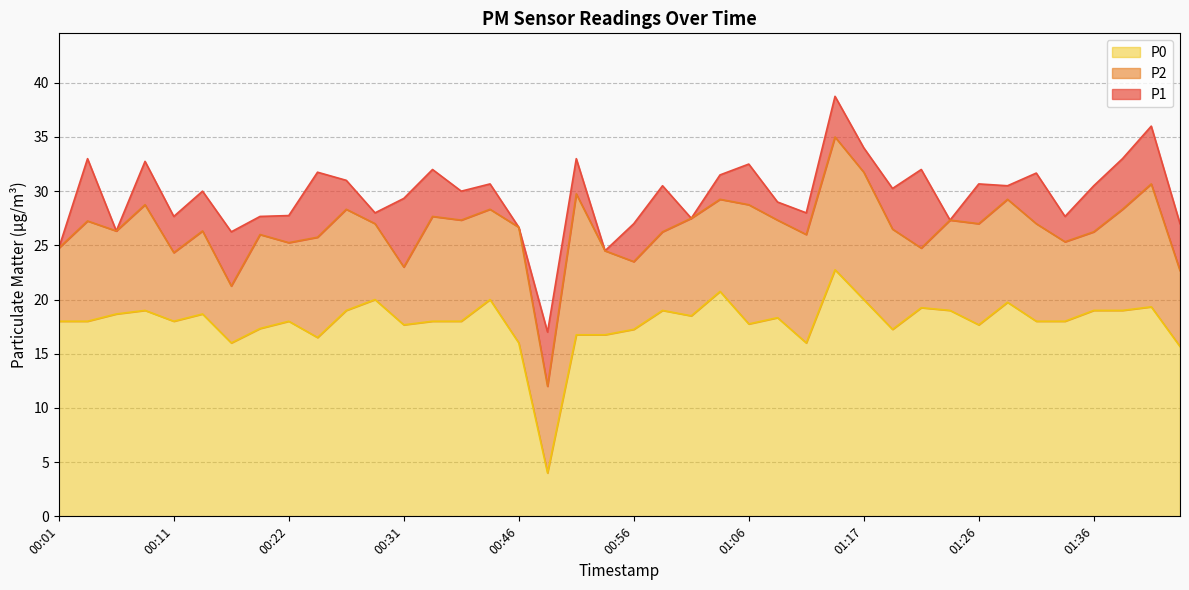

Rank the series by their average value, from lowest to highest.

P0, P2, P1